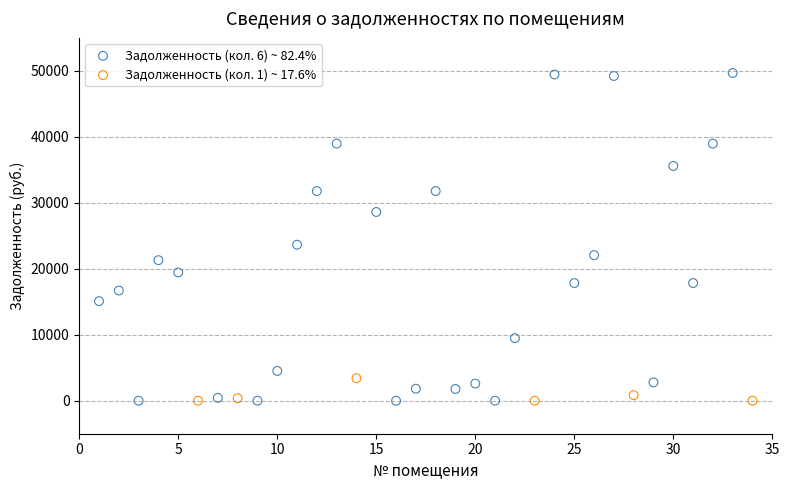

What are all the series names shown in the legend?

Задолженность (кол. 6) ~ 82.4%, Задолженность (кол. 1) ~ 17.6%